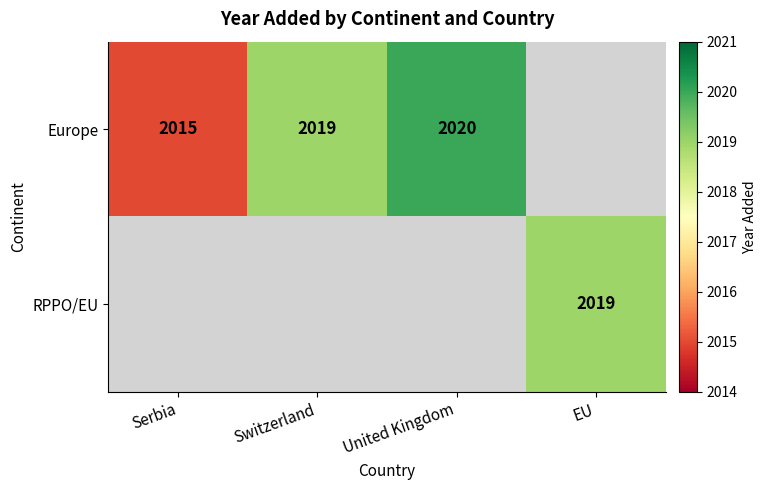

What is the greatest value displayed?

2020.0